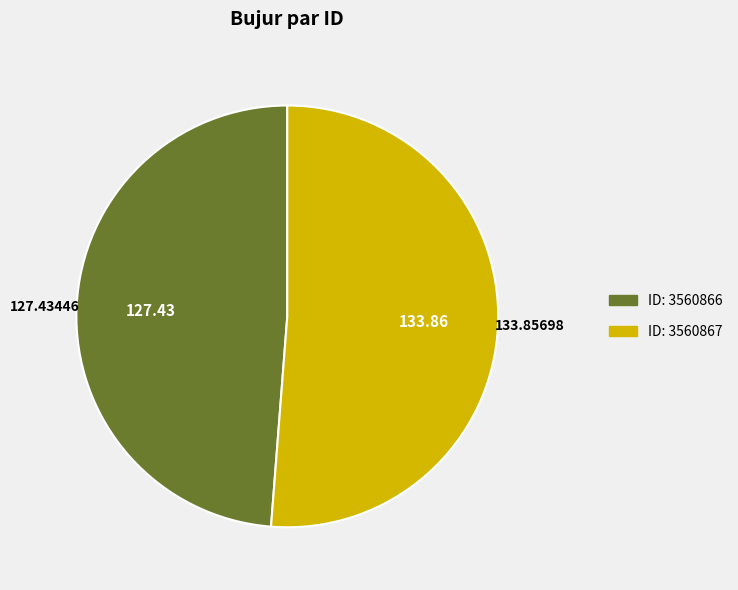

Does any single category account for the majority?

Yes